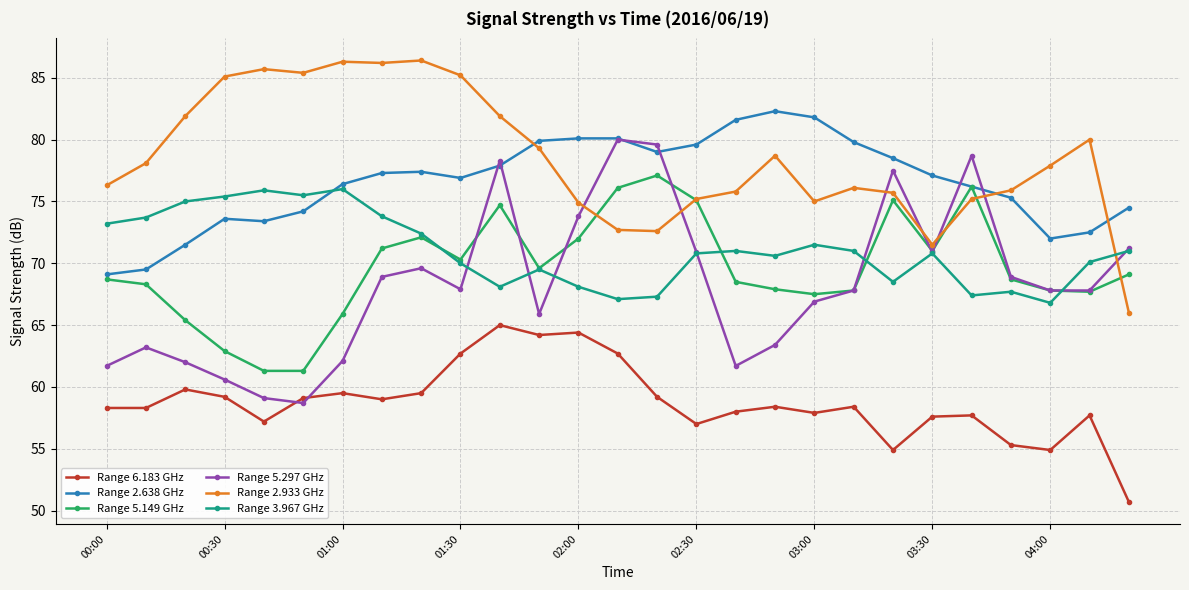

How many times do Range 3.967 GHz and Range 2.638 GHz cross each other?

1